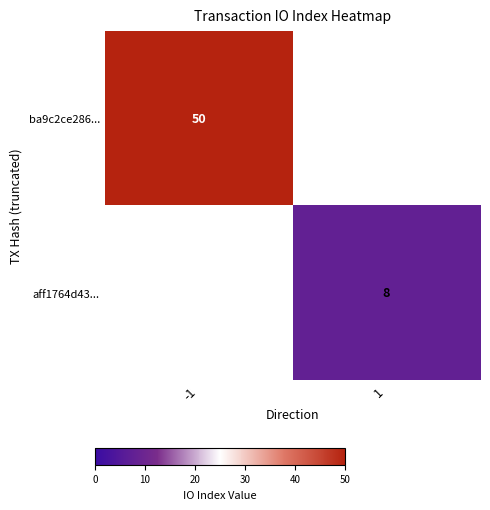

Is the value of ba9c2ce286... at -1 greater than the value of aff1764d43... at 1?

Yes